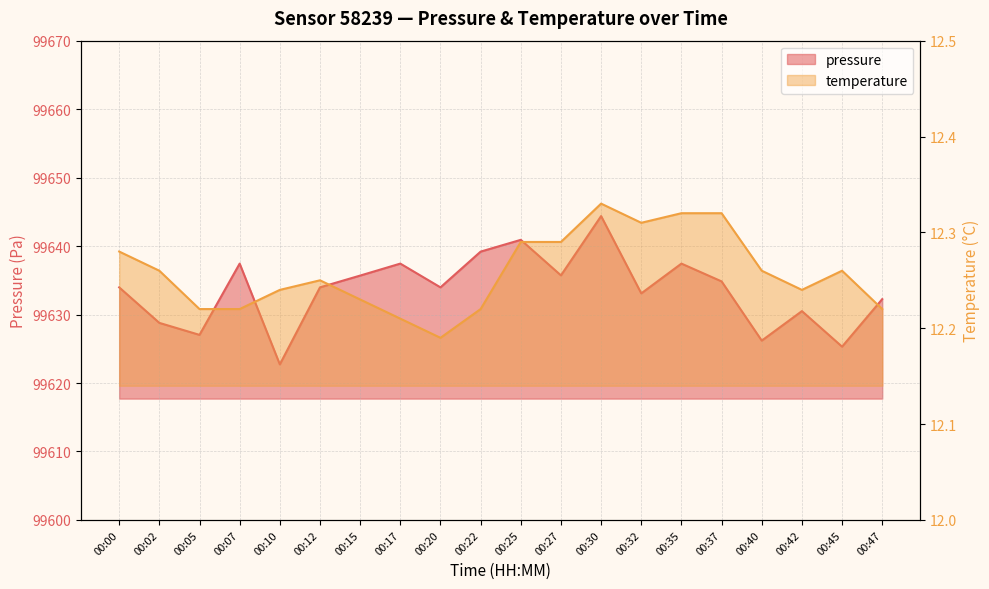

Which series has the largest range (max minus min)?

pressure